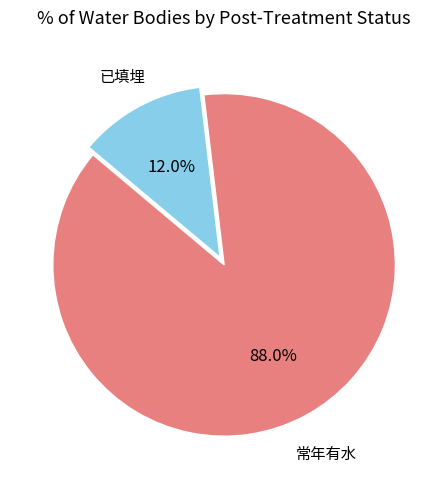

Is there a majority slice in this chart?

Yes